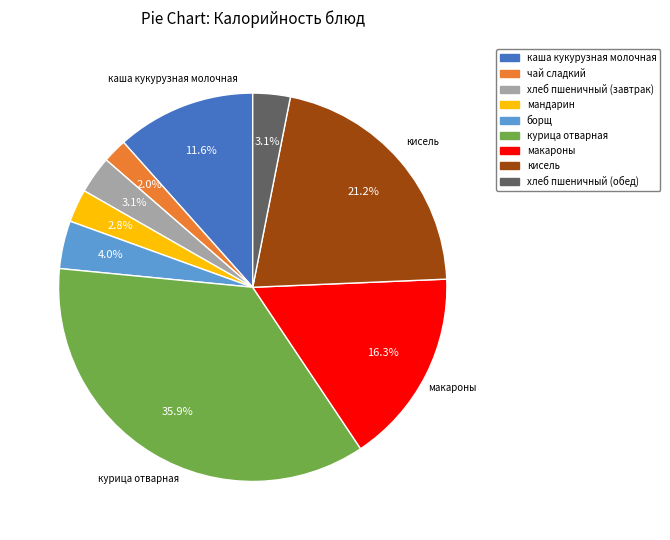

How many segments does this pie chart have?

9